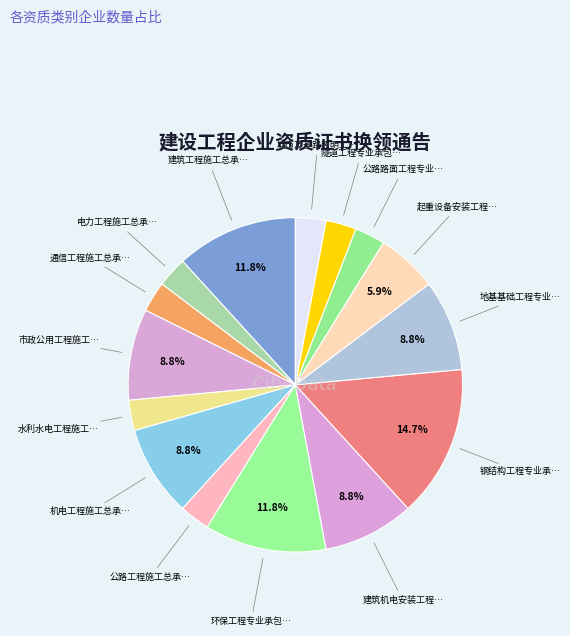

Count the number of slices in the pie.

15